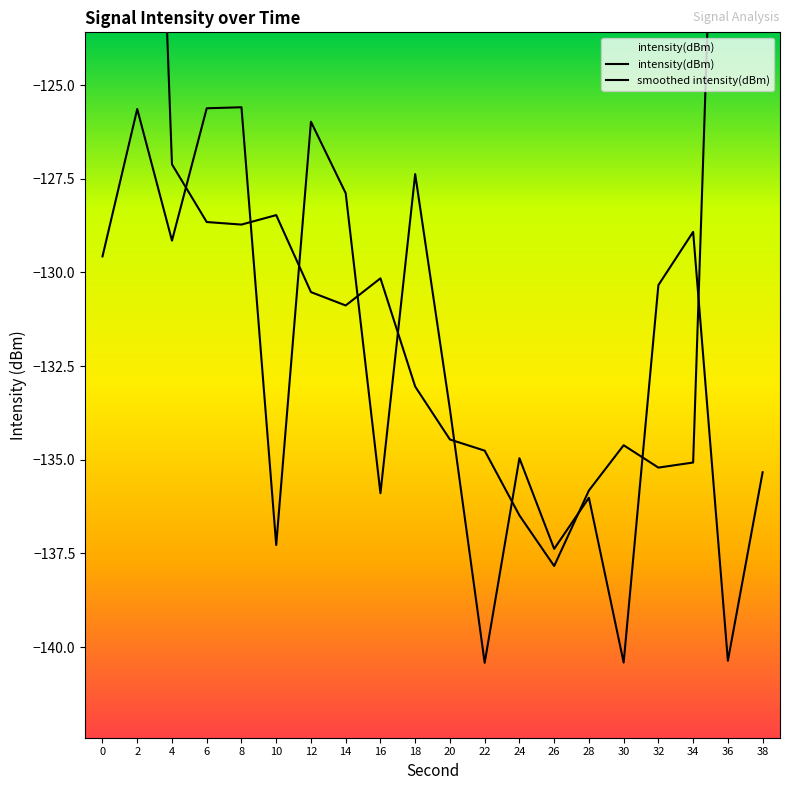

List the series in order of their overall mean, lowest first.

intensity(dBm), smoothed intensity(dBm)